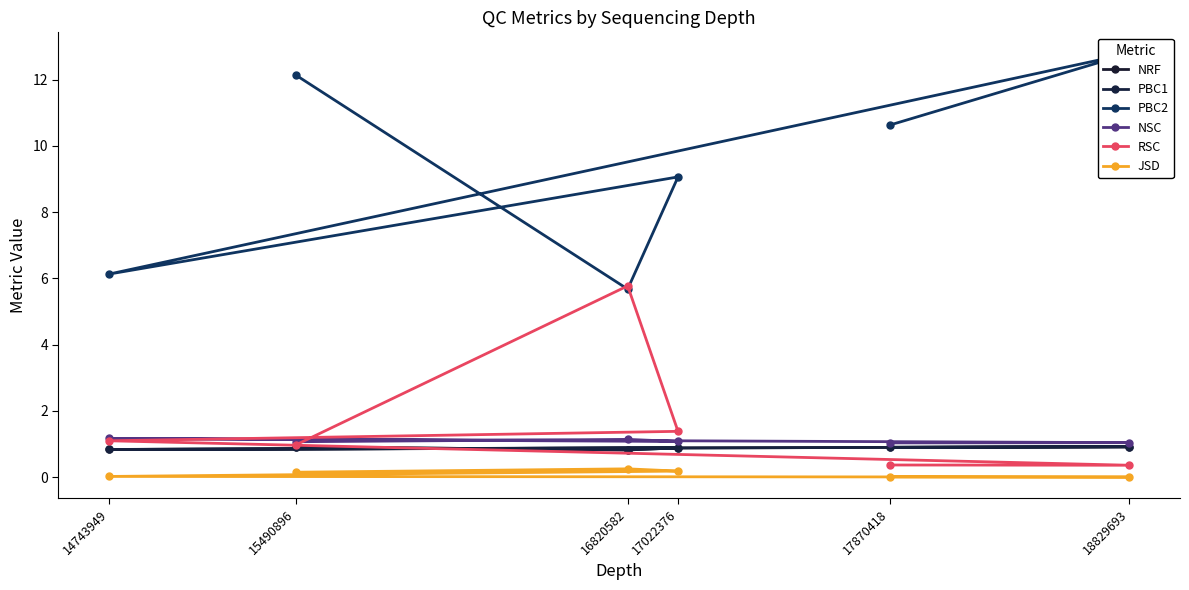

At which category does the chart reach its minimum across all series?

18829693